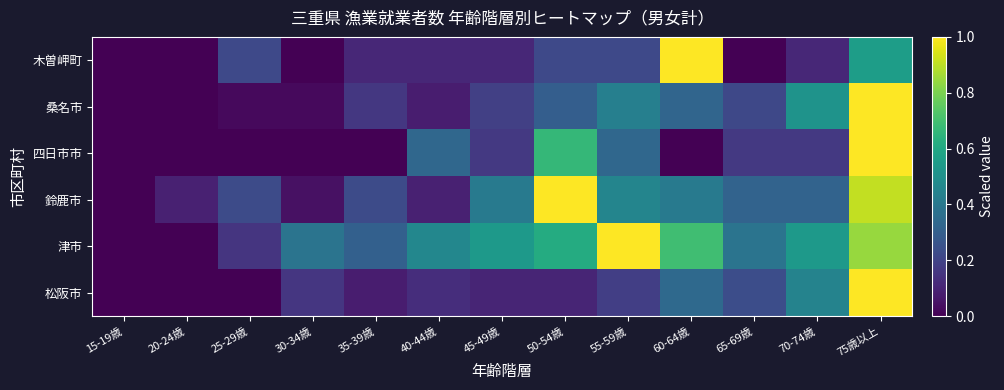

Between 30-34歳 and 75歳以上, which series saw the biggest shift?

四日市市